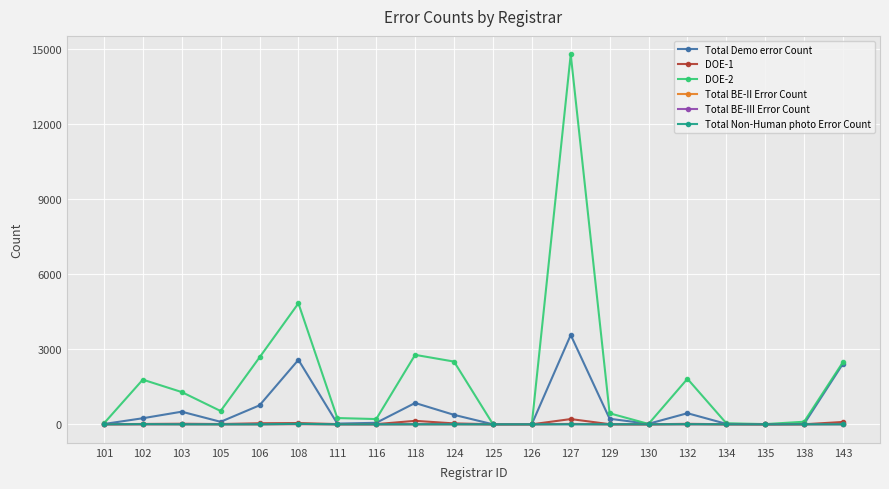

The value of DOE-1 at 138 is 2. True or false?

True